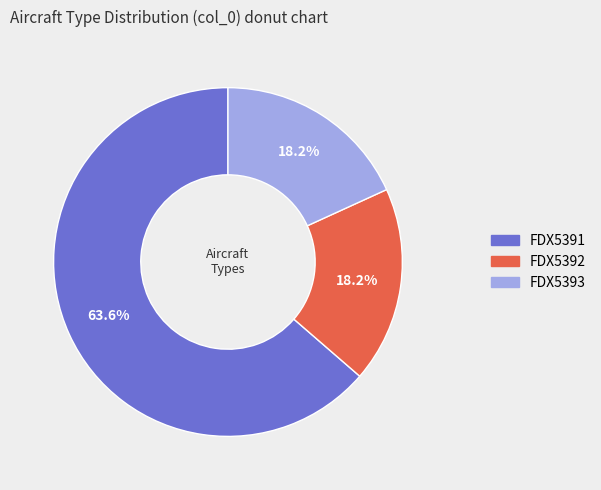

What is the majority slice?

FDX5391